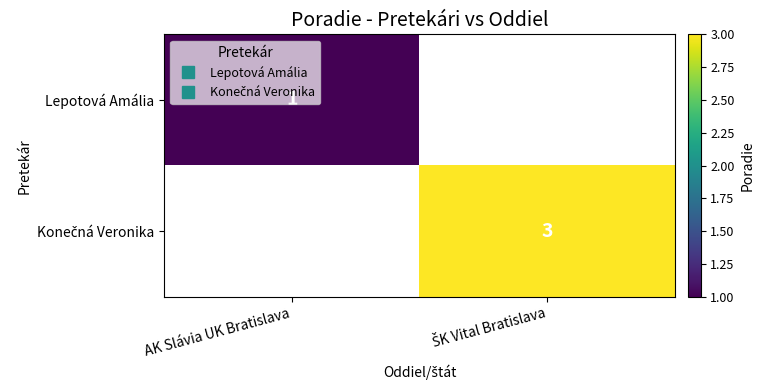

True or false: Lepotová Amália has a value of 1.0 at AK Slávia UK Bratislava.

True